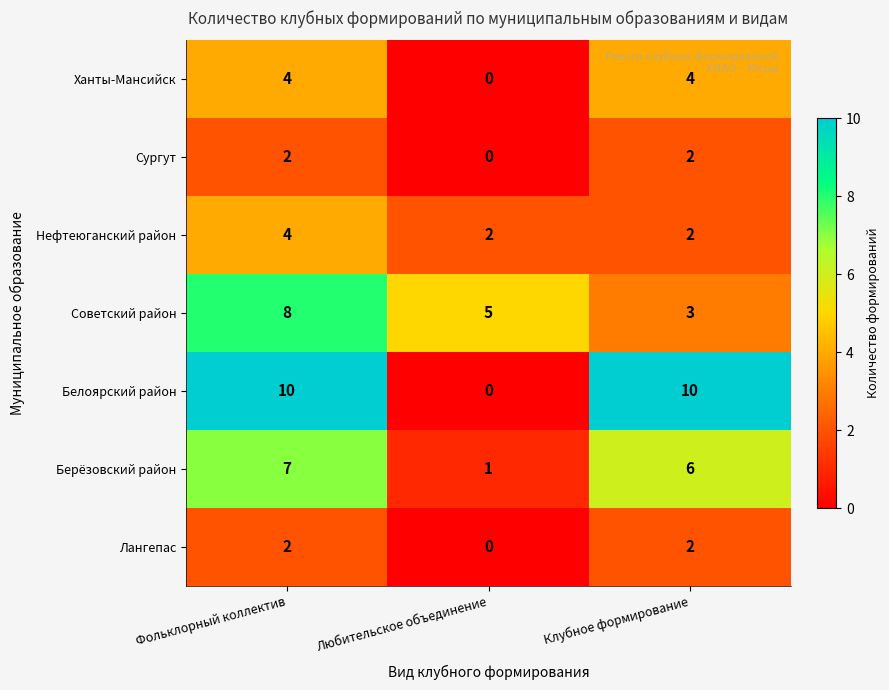

Which category has the highest value in the Берёзовский район series?

Фольклорный коллектив